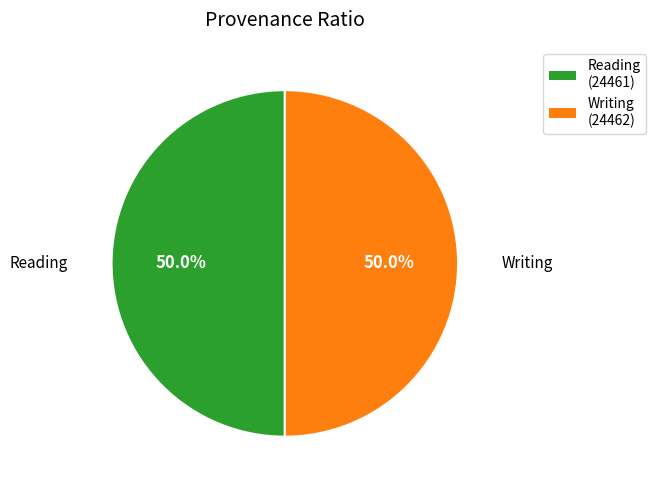

What percentage is the Reading slice, to the nearest percent?

50%